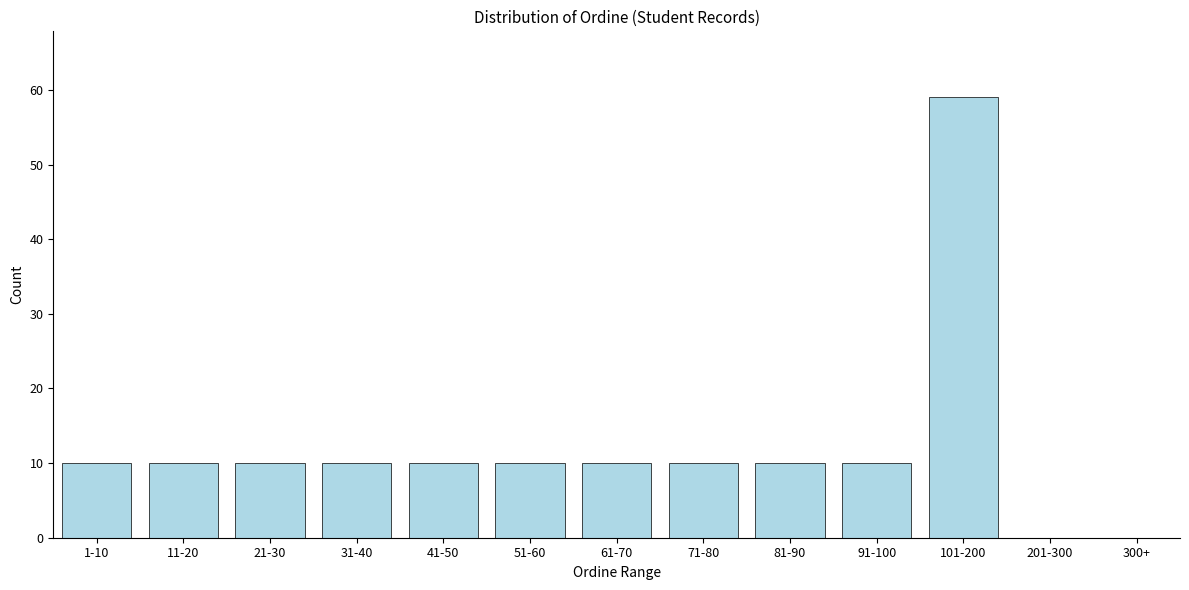

Reading right to left, extract all data points from this chart.

300+=0	201-300=0	101-200=59	91-100=10	81-90=10	71-80=10	61-70=10	51-60=10	41-50=10	31-40=10	21-30=10	11-20=10	1-10=10